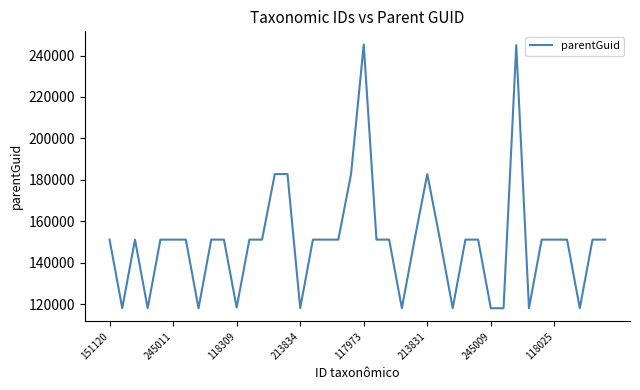

What is the maximum value shown in the chart?

245307